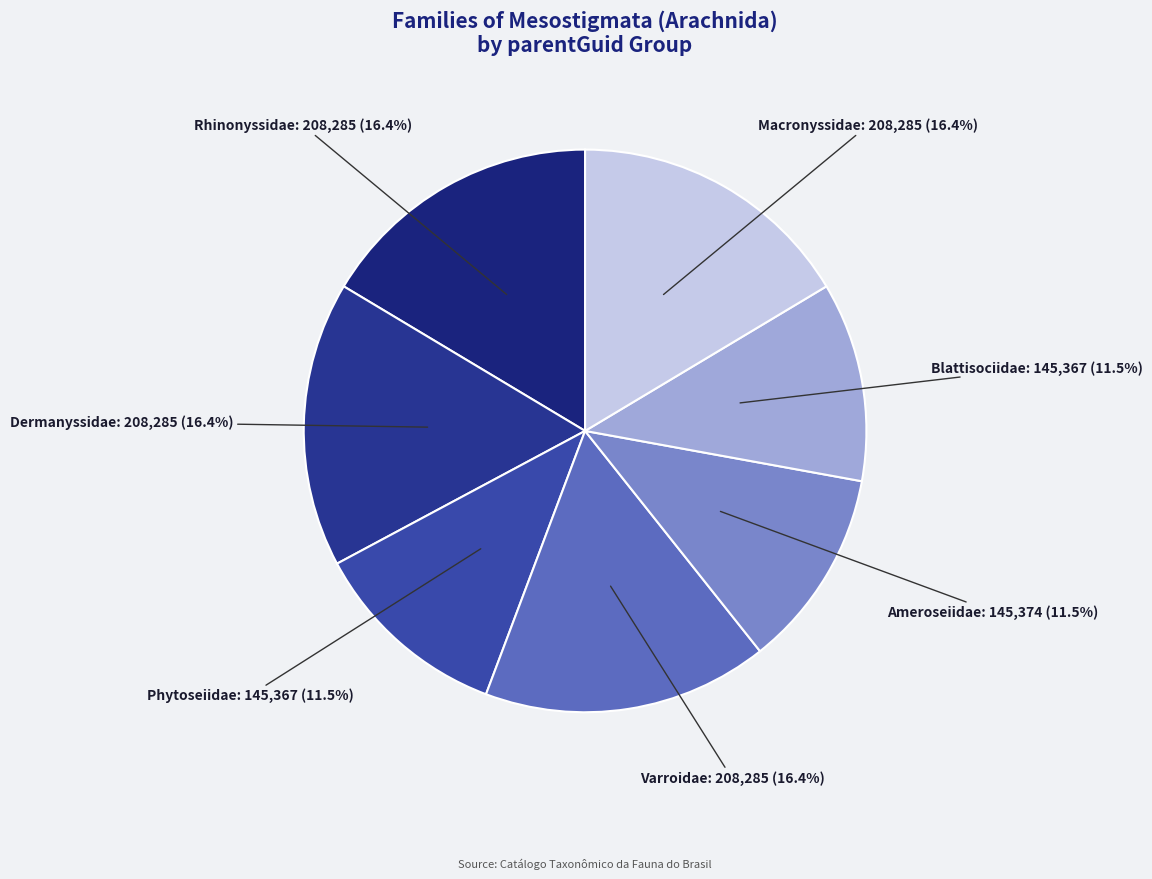

Between Ameroseiidae and Varroidae, which is larger?

Varroidae